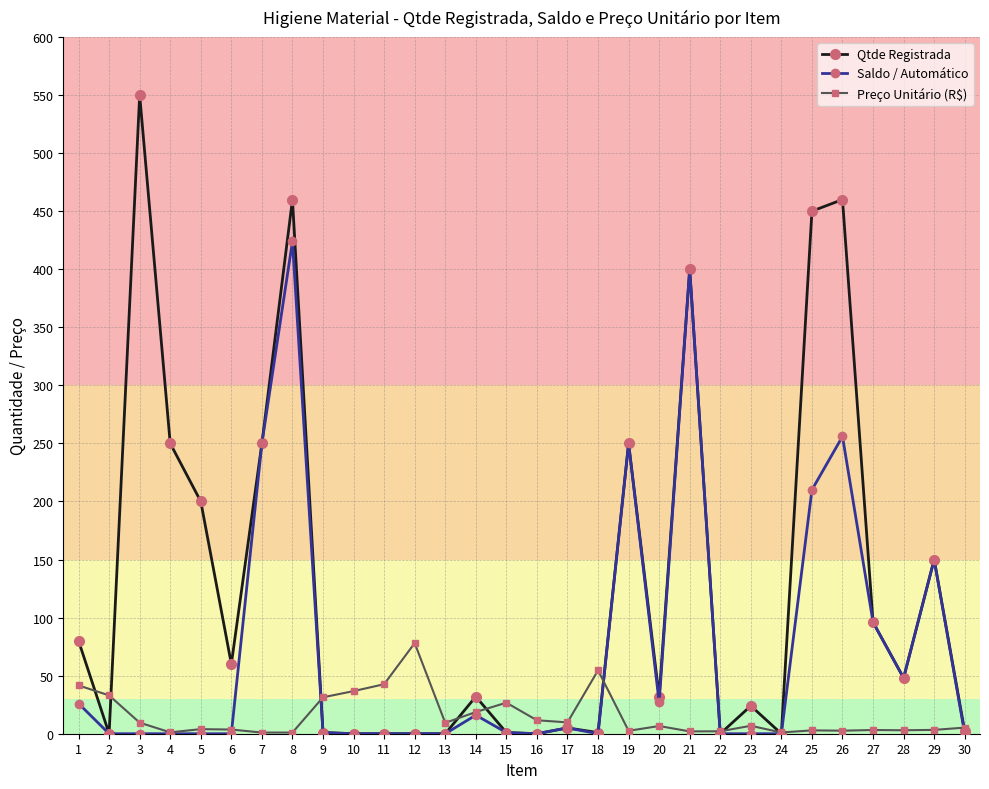

What is the sum of all Preço Unitário (R$) values?

455.7